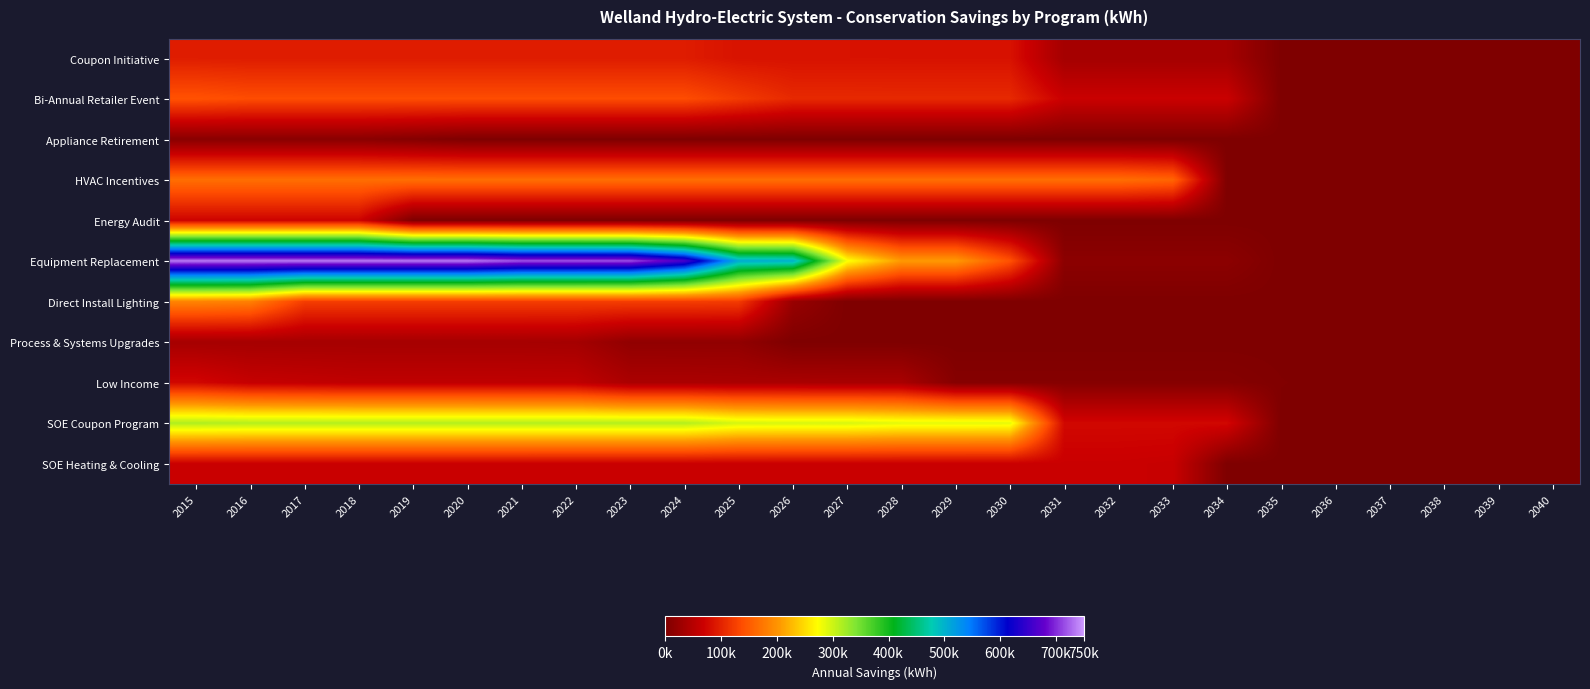

Which has a higher value, 2019 or 2033?

2019